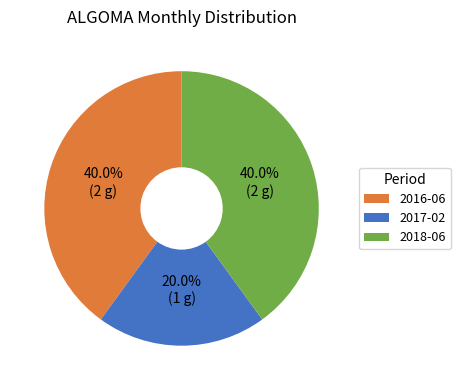

How many segments does this pie chart have?

3